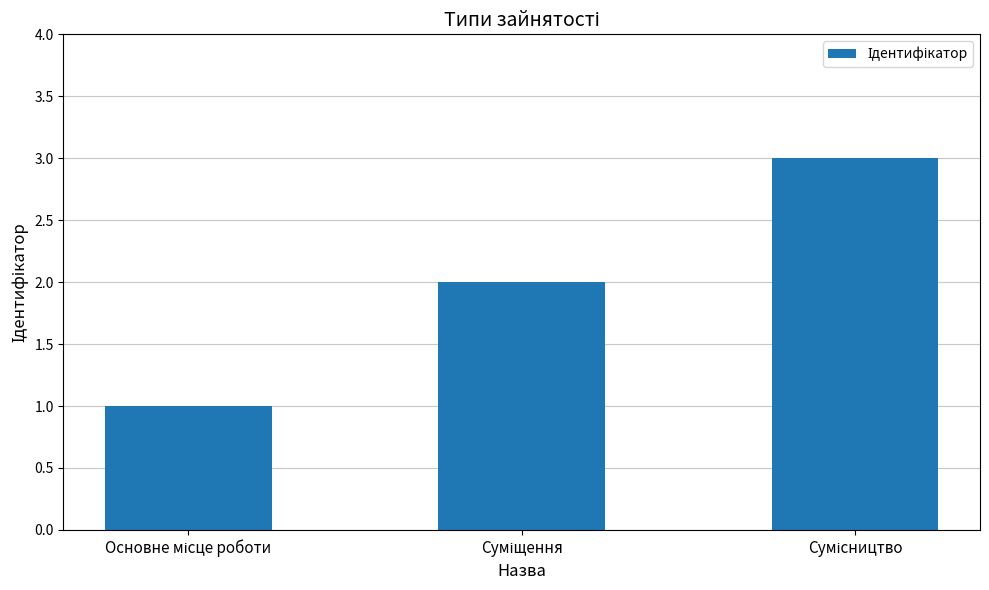

Are the bars horizontal?

No